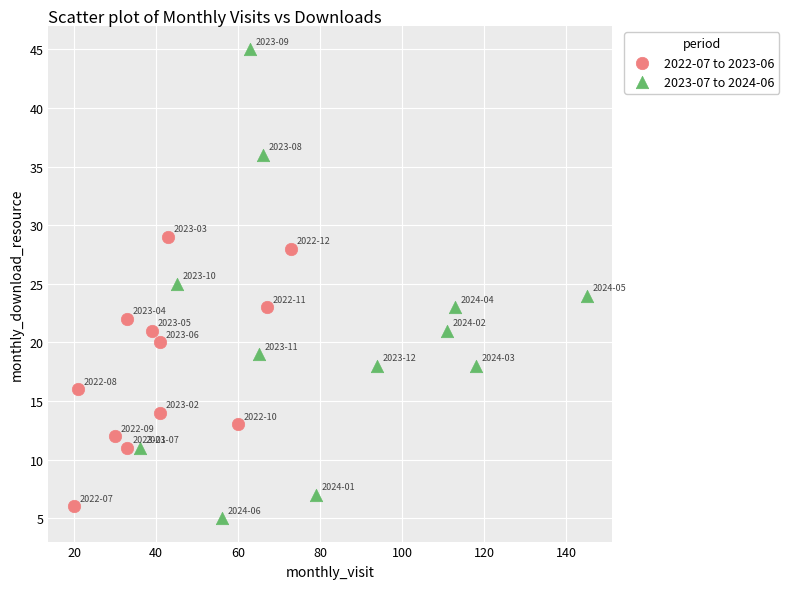

Which series reaches the minimum Y coordinate?

2023-07 to 2024-06